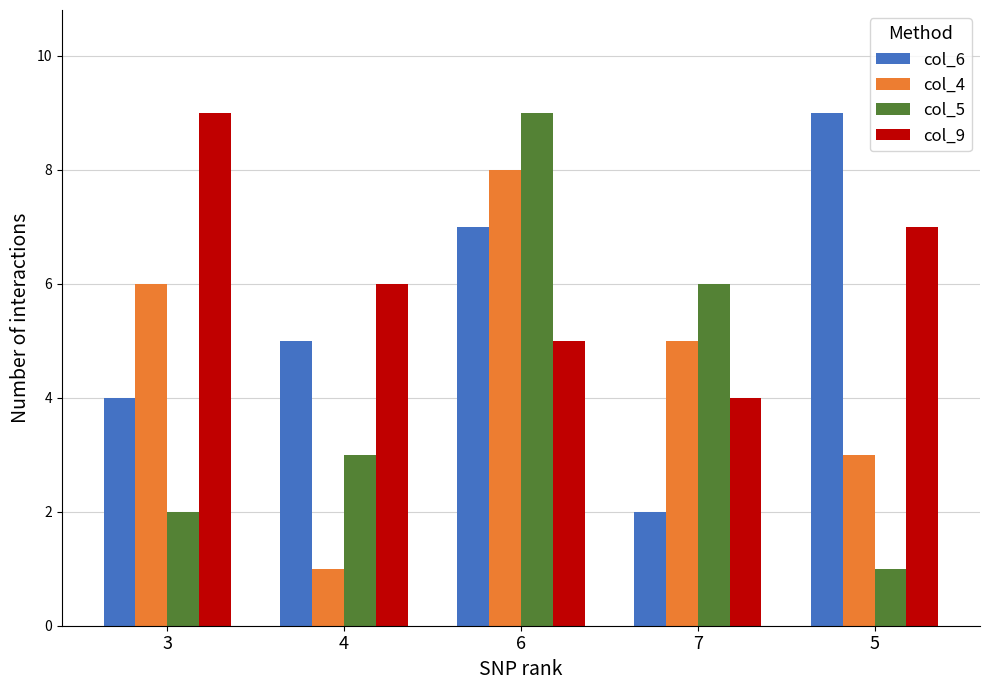

Between 4 and 5, which series saw the biggest shift?

col_6